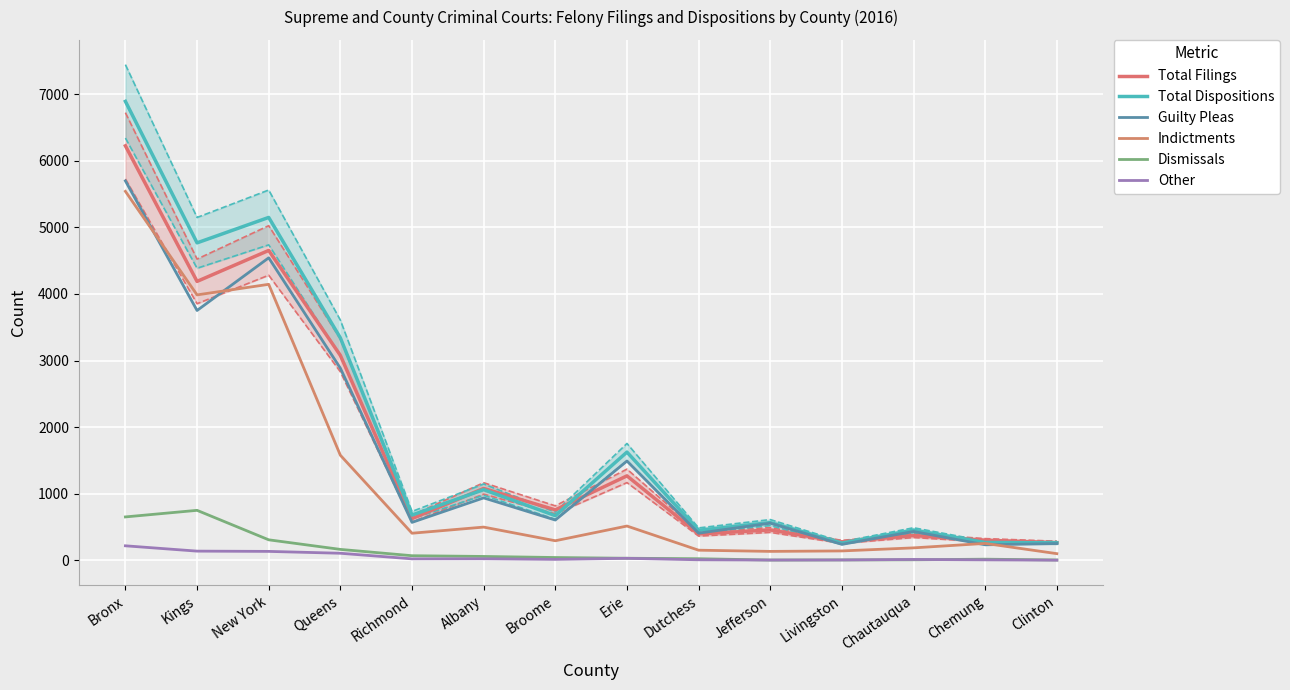

List the labels in order of Guilty Pleas value, largest first.

Bronx, New York, Kings, Queens, Erie, Albany, Broome, Richmond, Jefferson, Chautauqua, Dutchess, Clinton, Livingston, Chemung